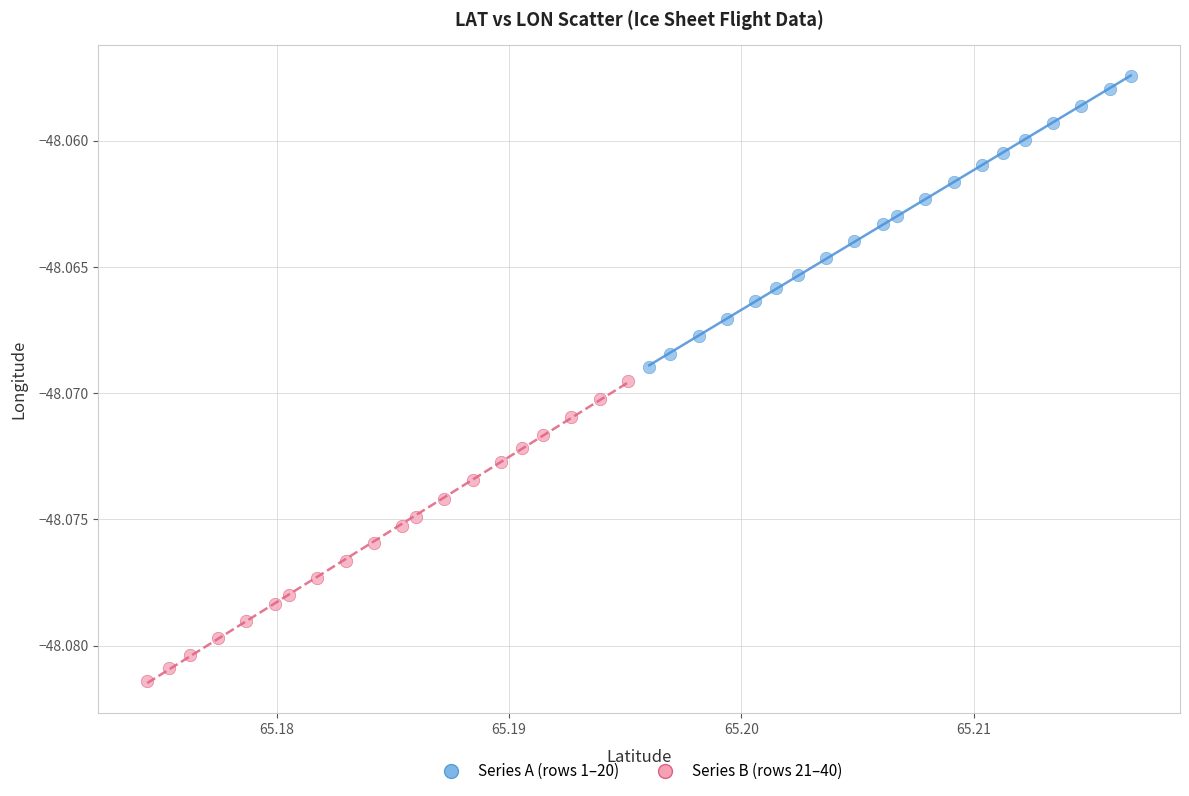

Which series reaches the minimum Y coordinate?

Series B (rows 21–40)